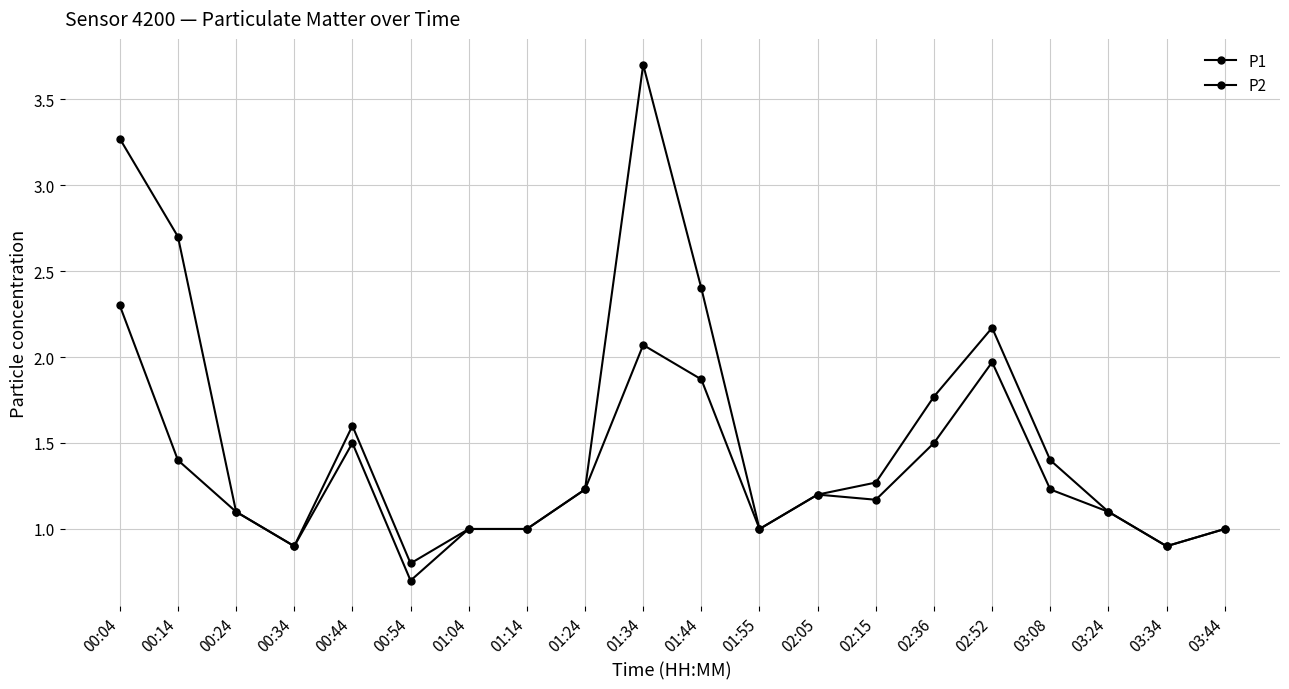

What position from the right is 00:24?

18